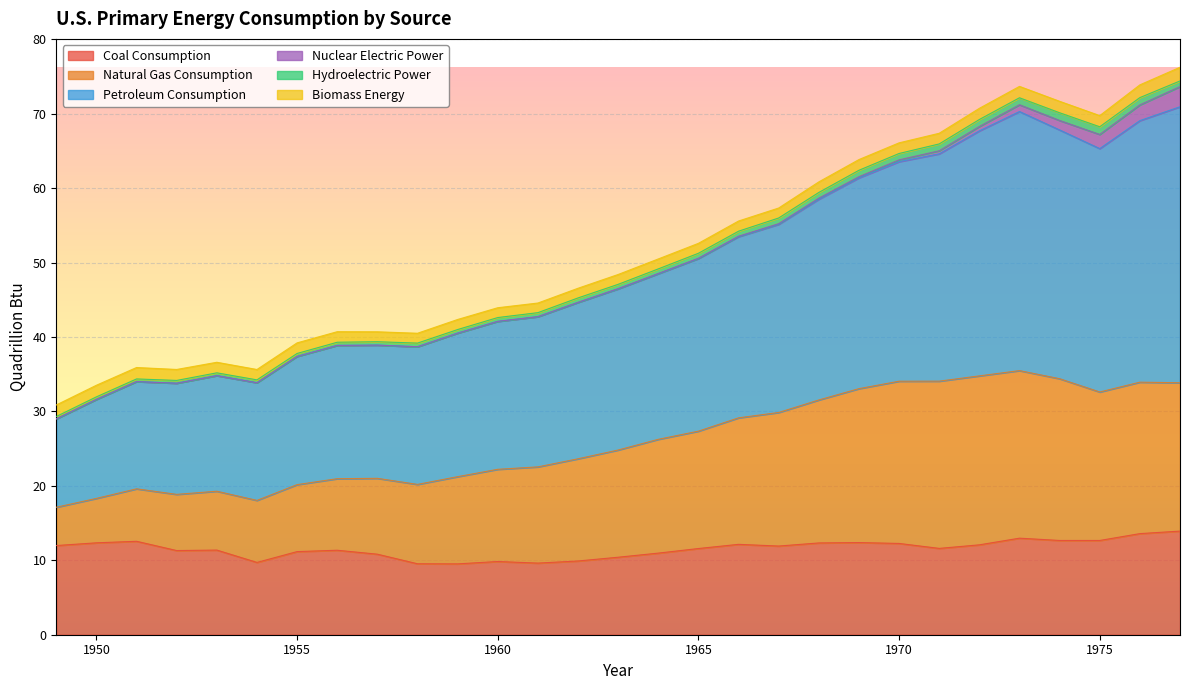

What is the average value of the Coal Consumption series?

11.5